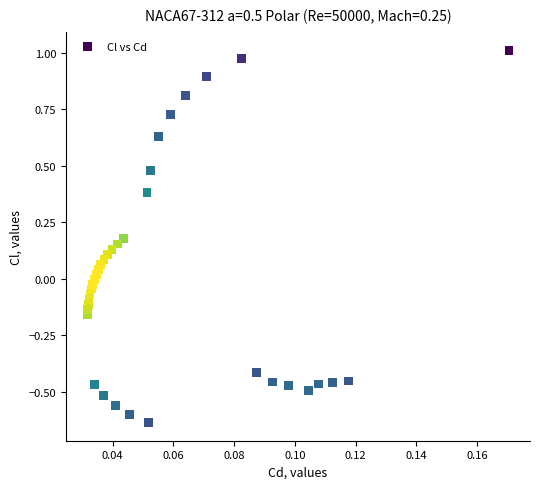

What is the range of Y values (max minus min)?

1.6